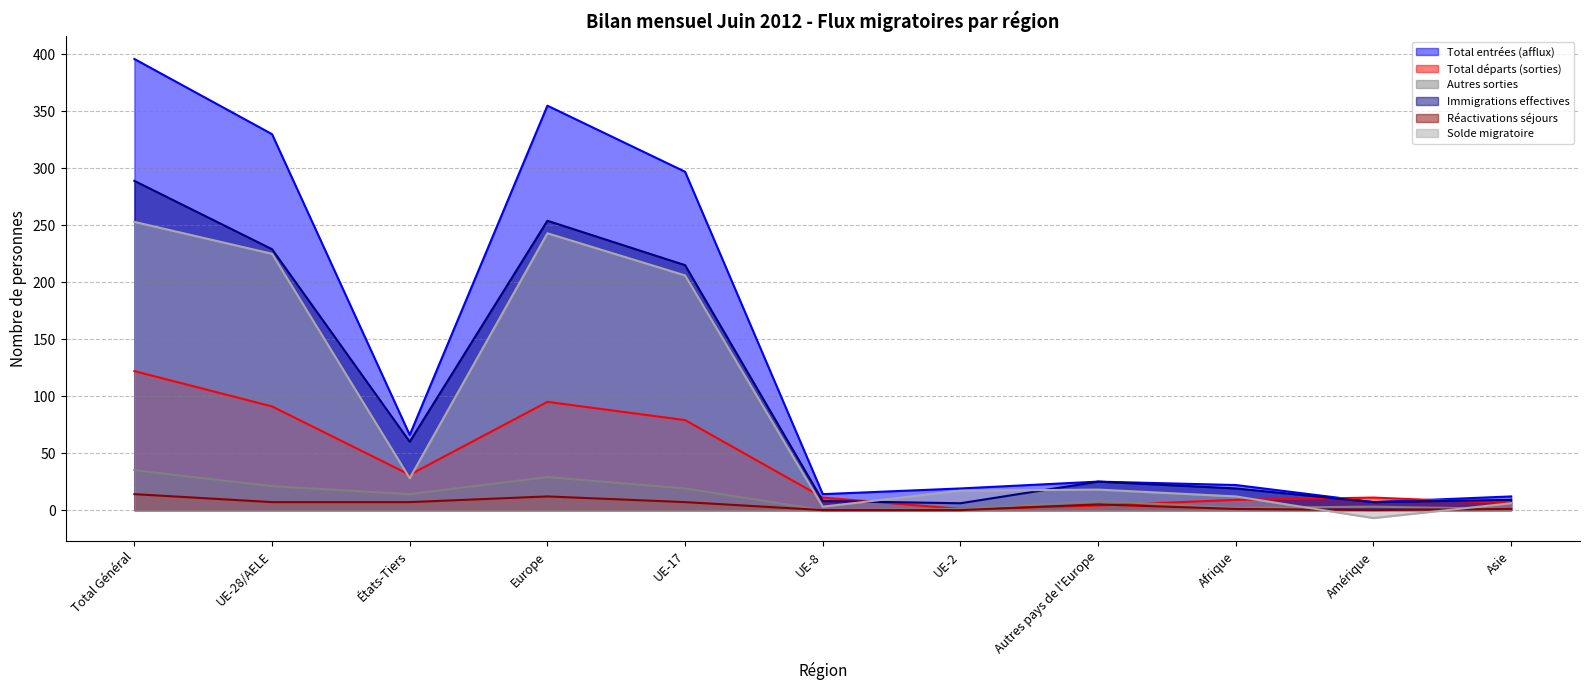

At which category is the sum across all series the highest?

Total Général